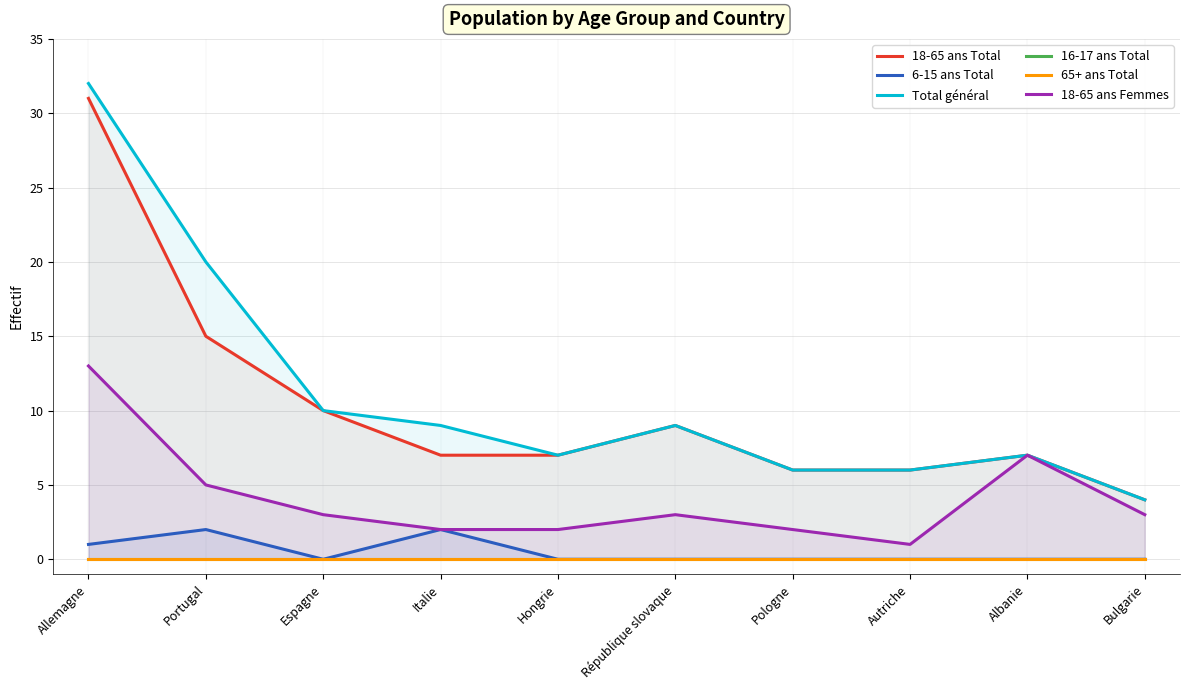

What is the label of the 8th point from the left?

Autriche